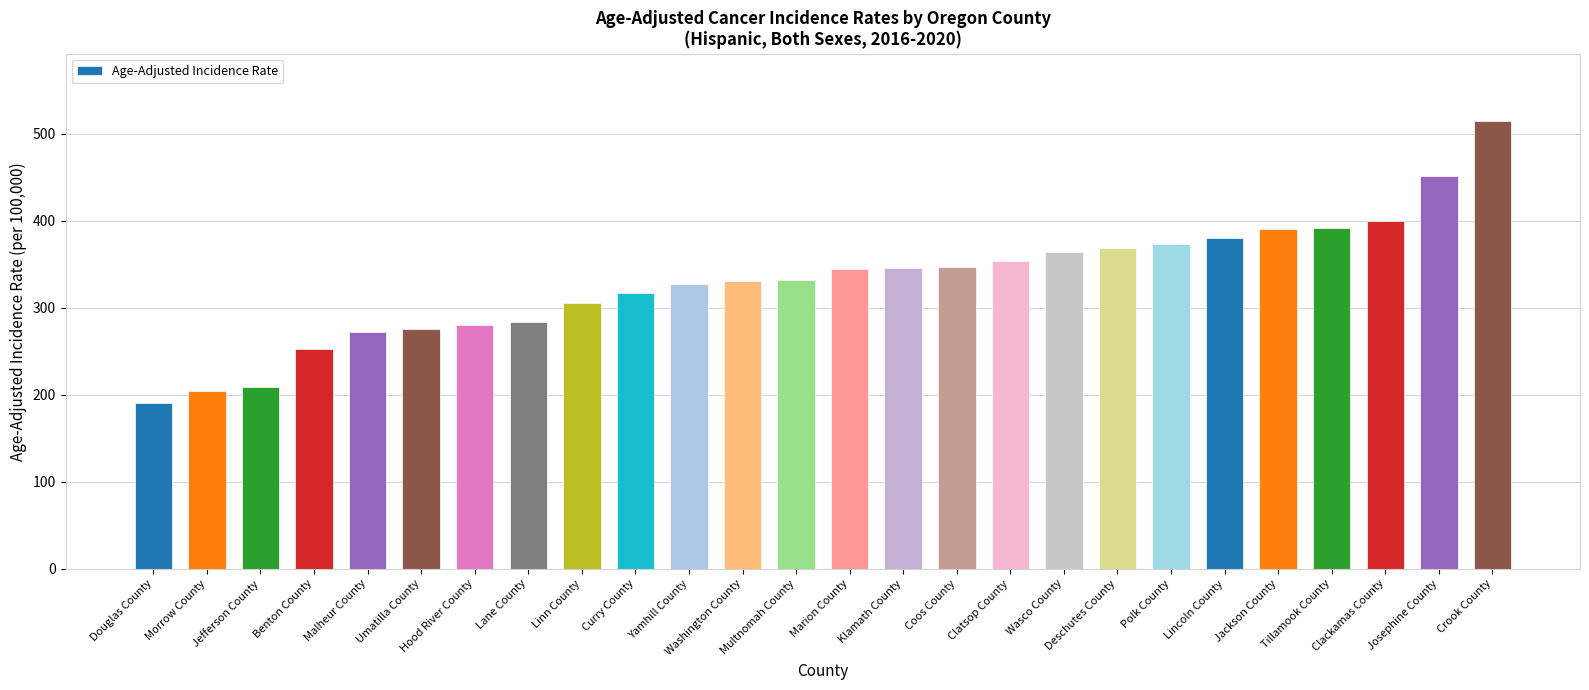

What position from the right is Deschutes County?

8